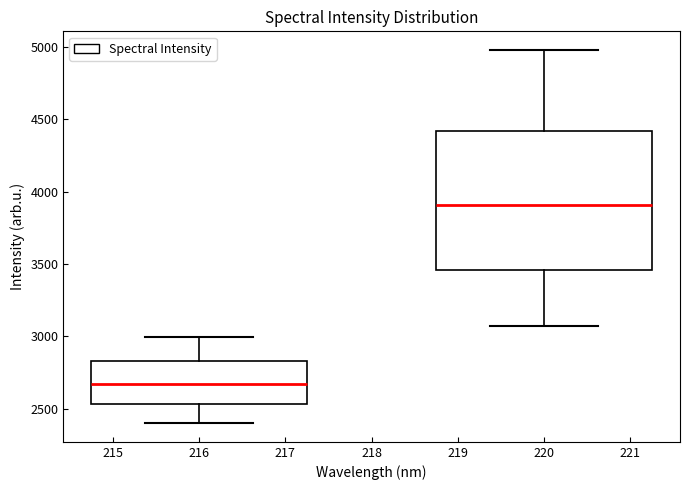

Where does the median line of the box at x = 216 sit on the y-axis? The values are not printed on the chart, so give them approximately, as read against the axis.

2650